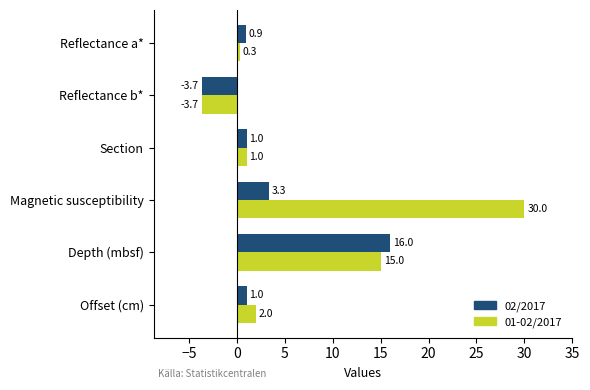

Which series has the largest range (max minus min)?

01-02/2017